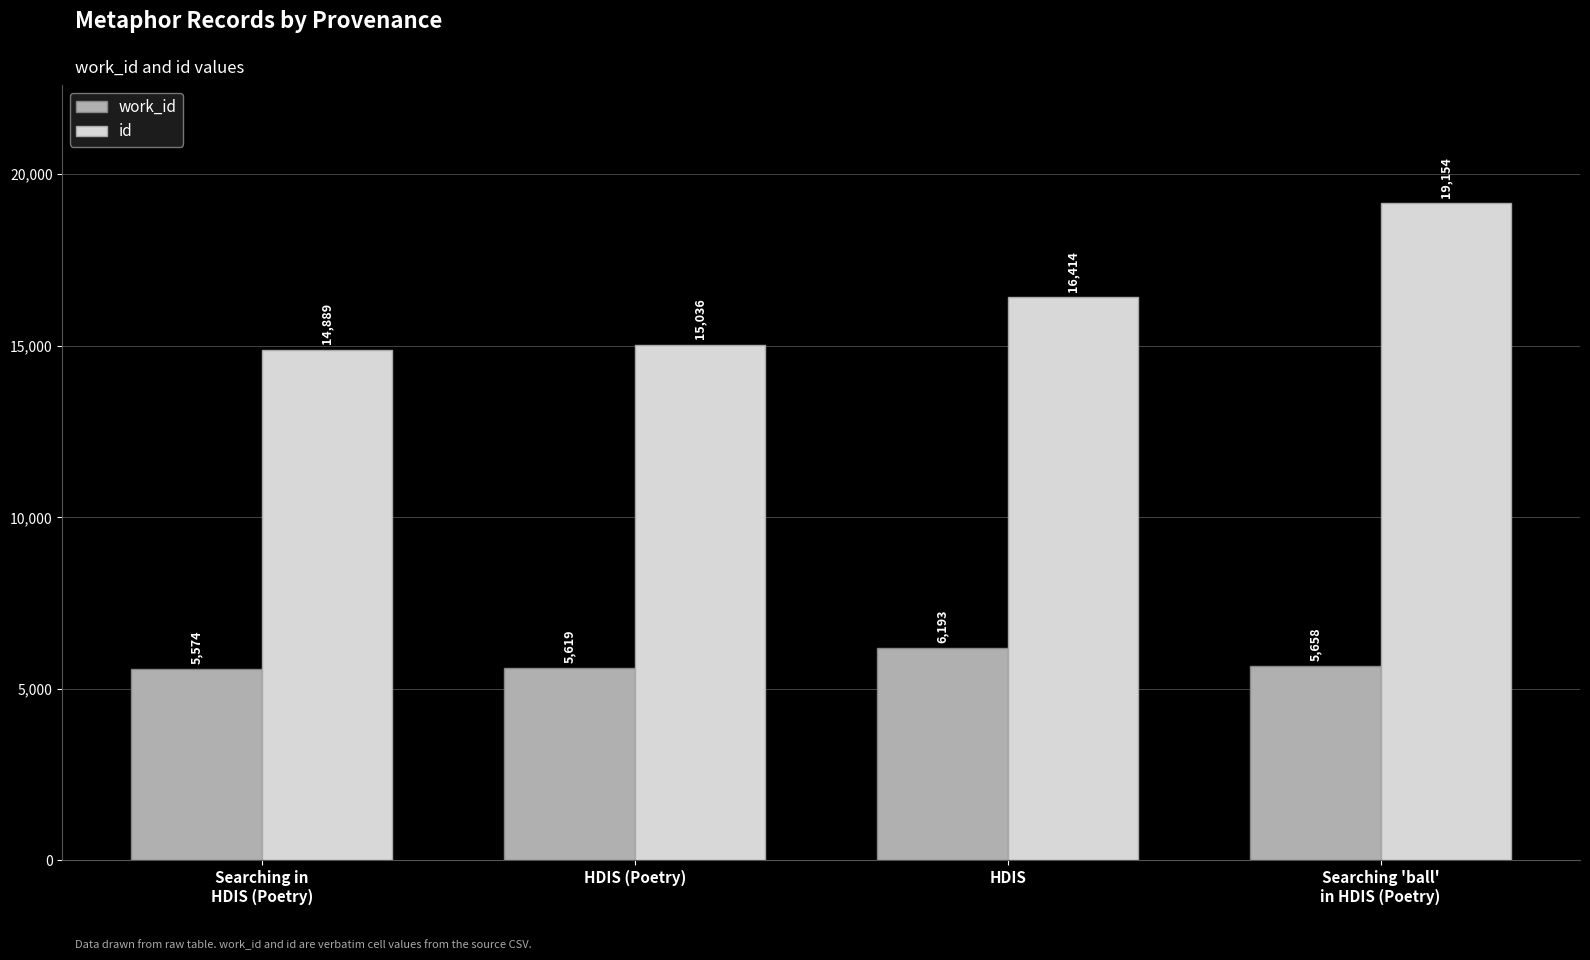

At HDIS, list the series in order from smallest to largest.

work_id, id